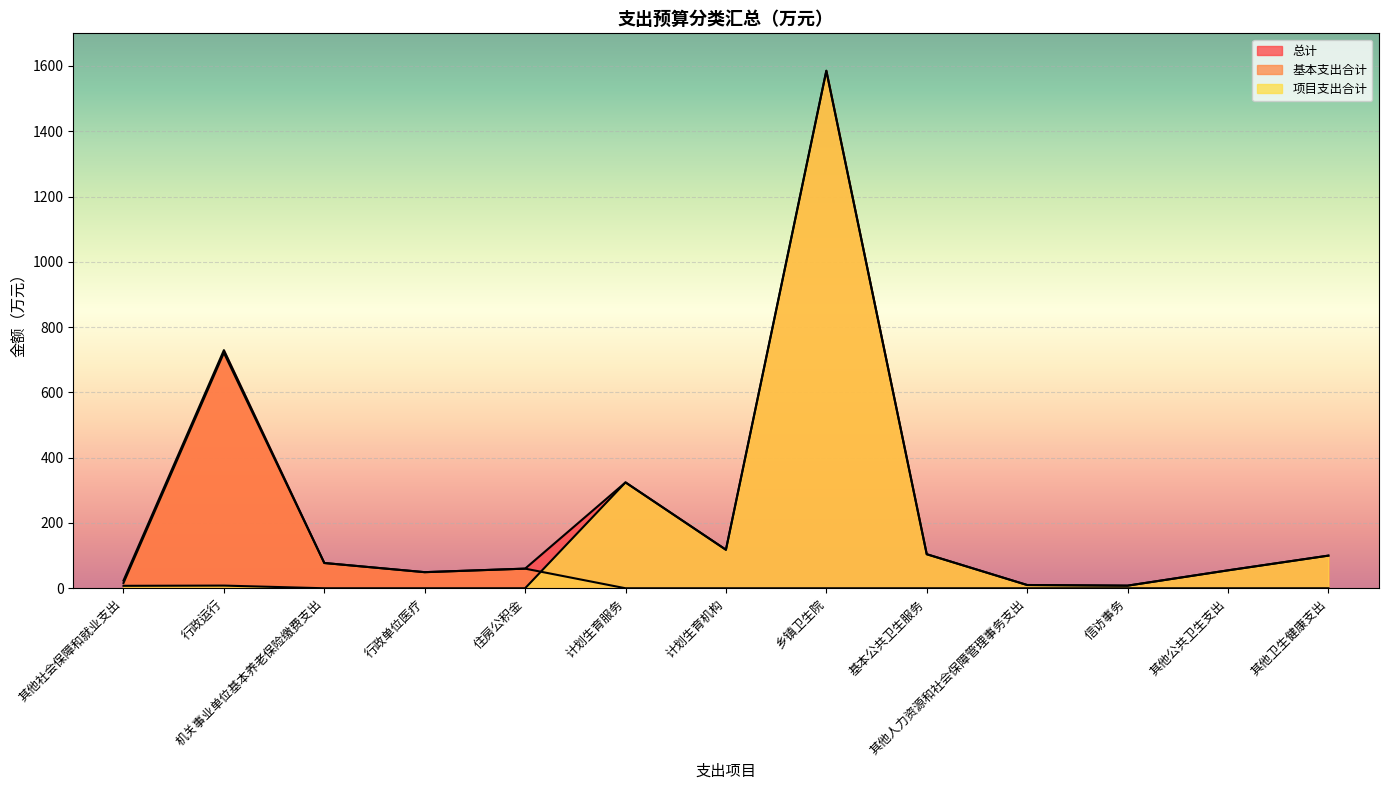

What is the sum of the 总计 values at 计划生育服务 and 住房公积金?

384.4